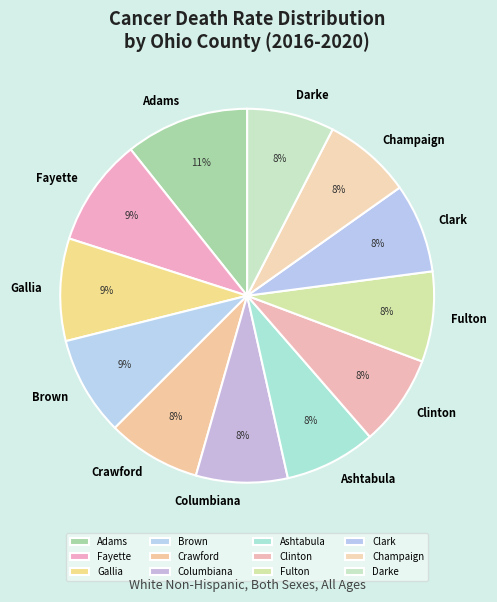

What is the ratio of the value at Clark to the value at Columbiana?

1.0